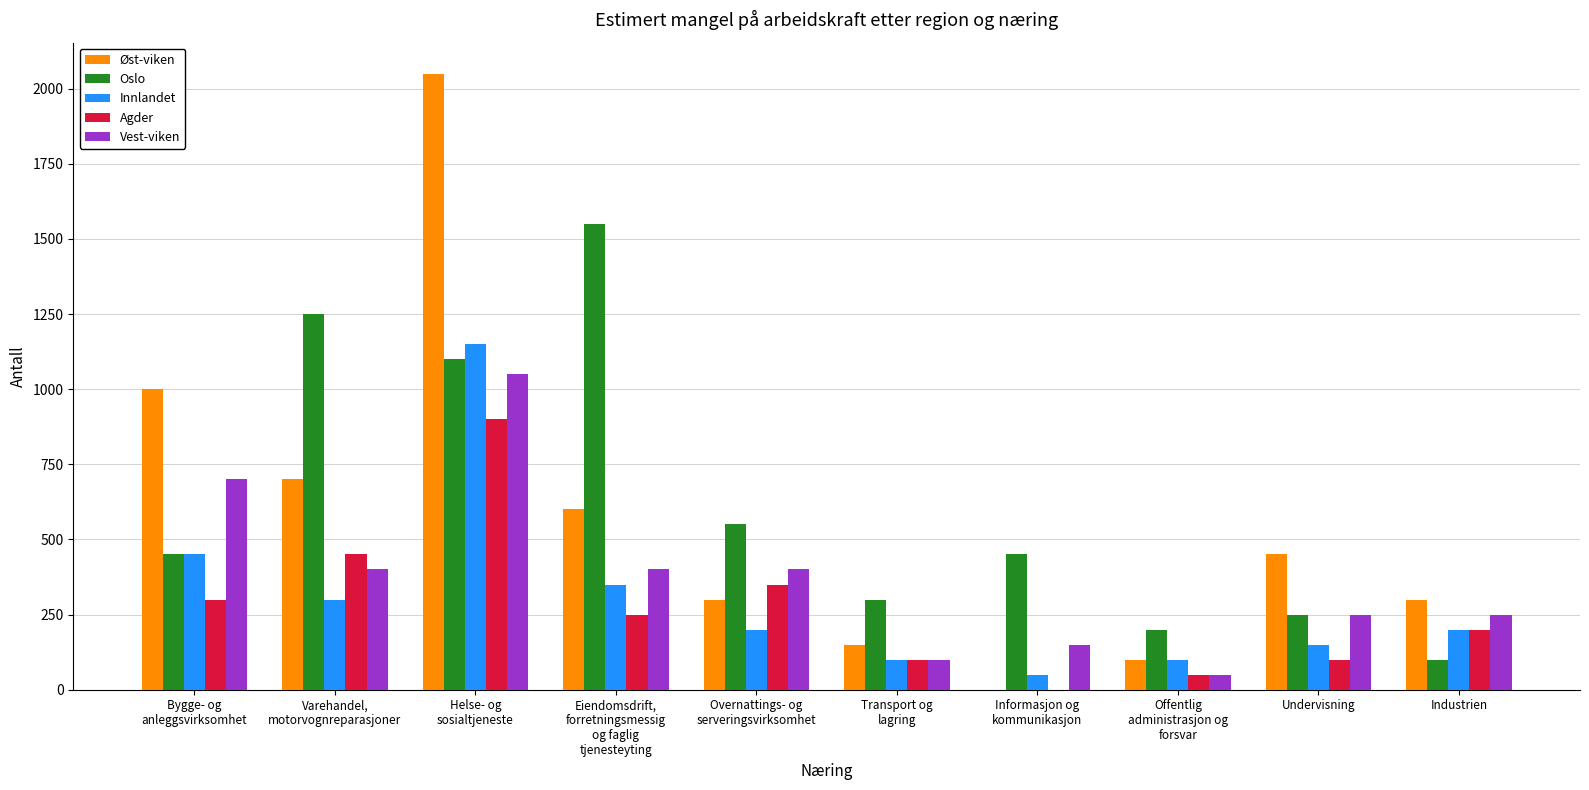

What is the maximum value for Agder?

900